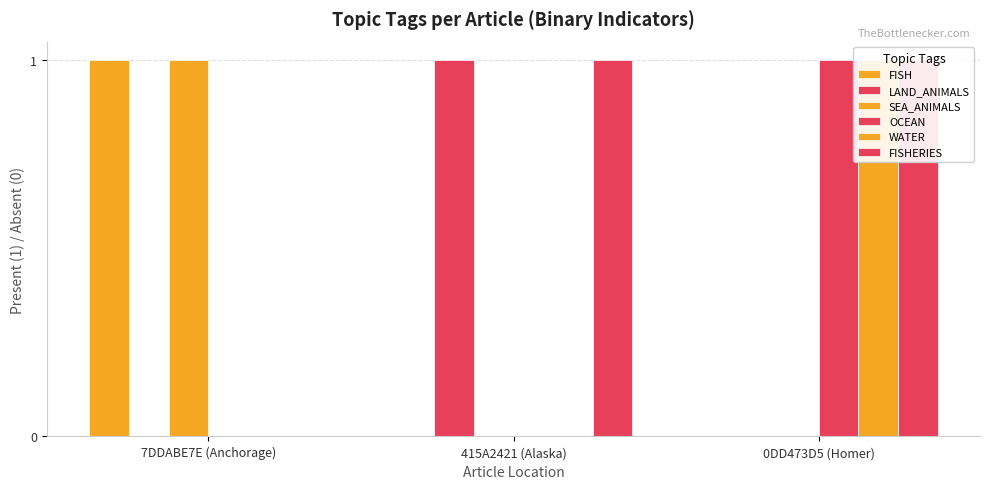

What is the spread (max minus min) of values at 7DDABE7E (Anchorage)?

1